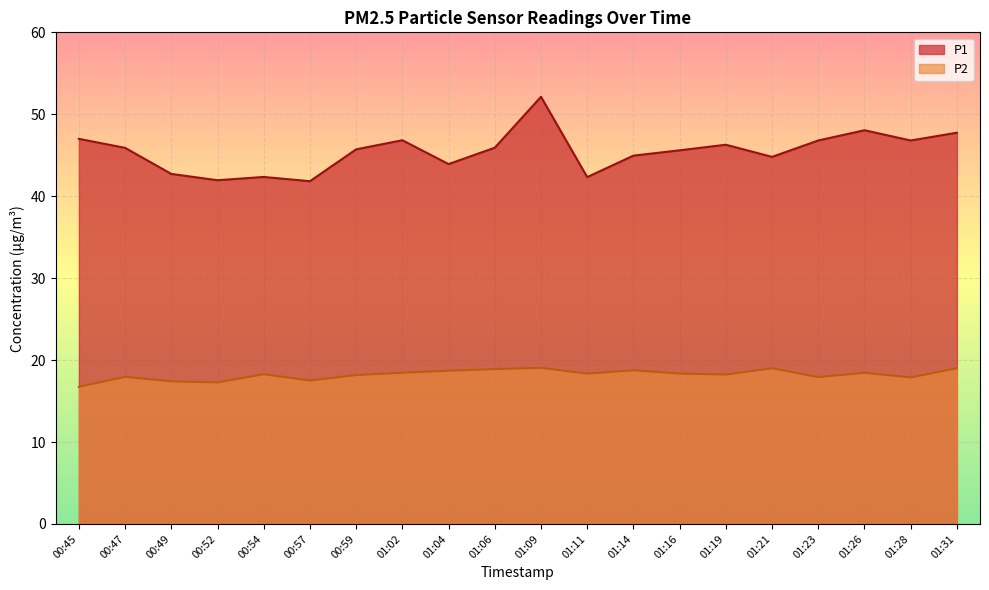

Which series has the largest total across all categories?

P1